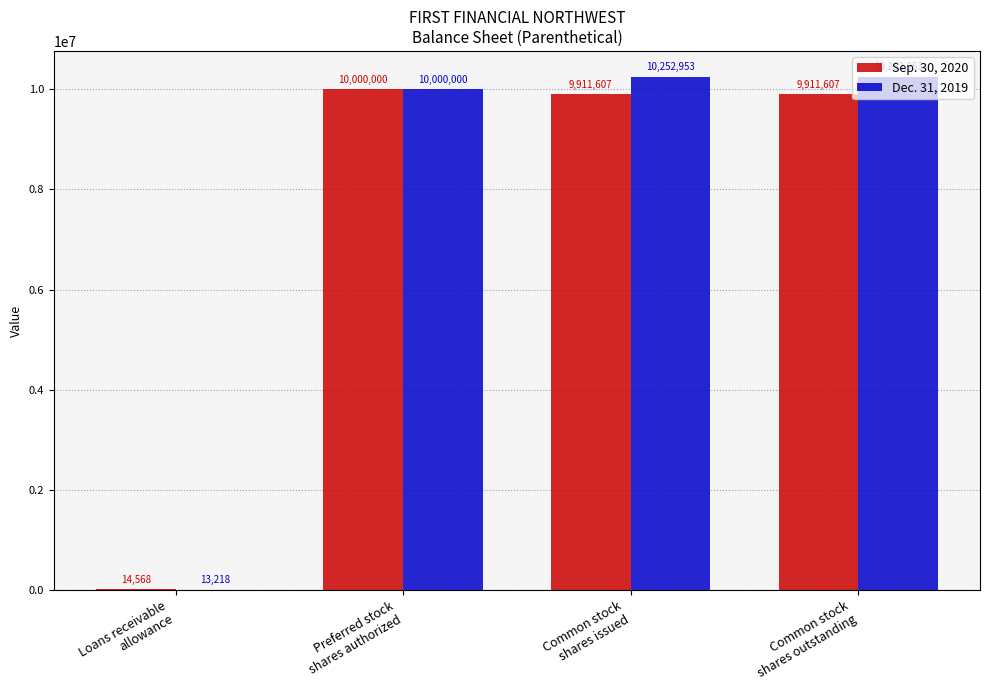

Does the chart contain stacked bars?

No